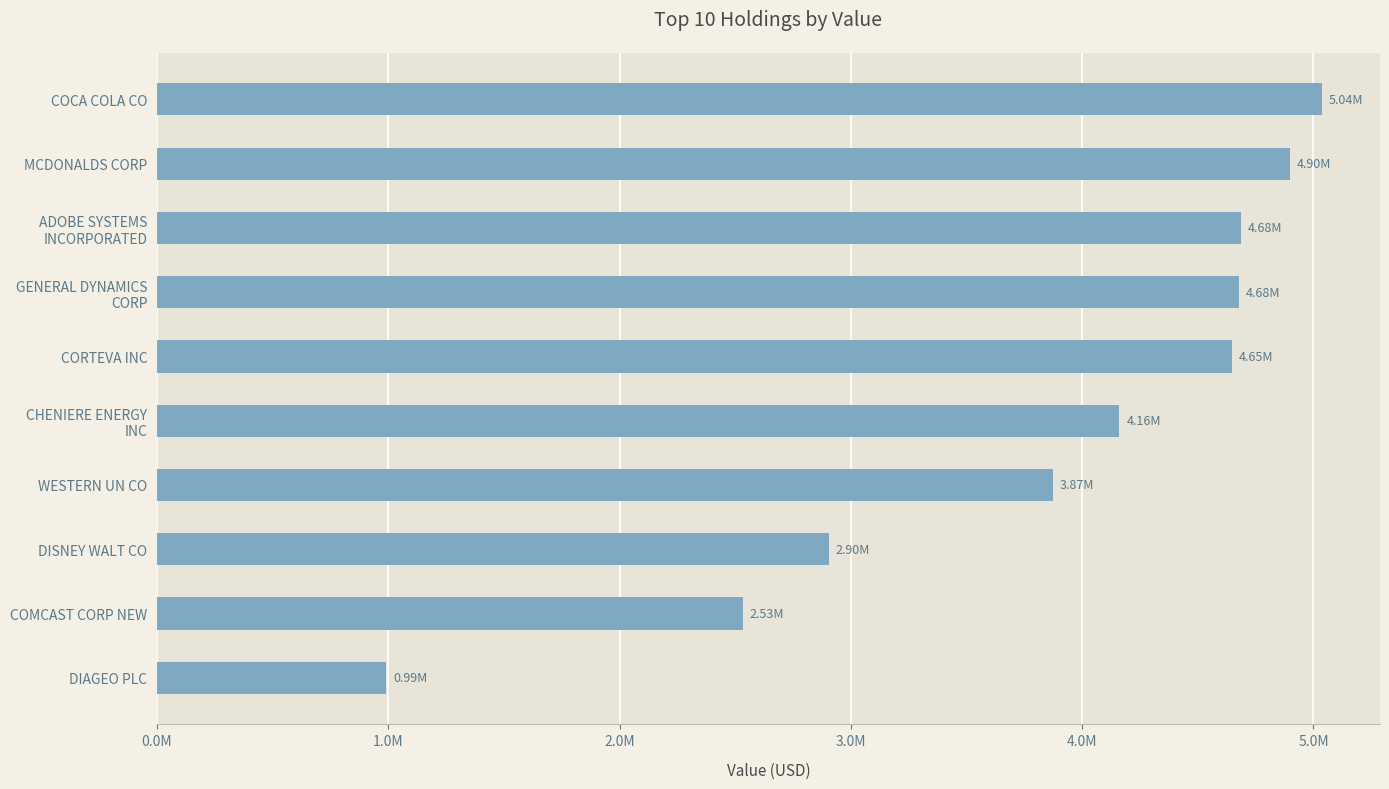

Are the bars horizontal?

Yes